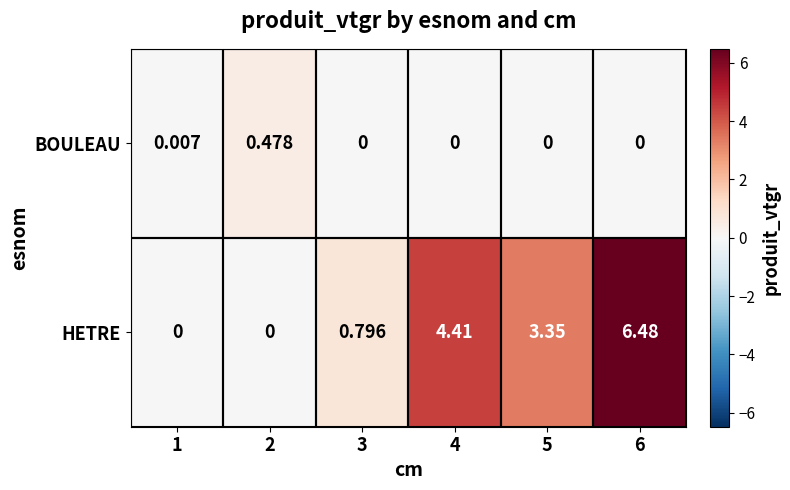

Which series has the largest total across all categories?

HETRE